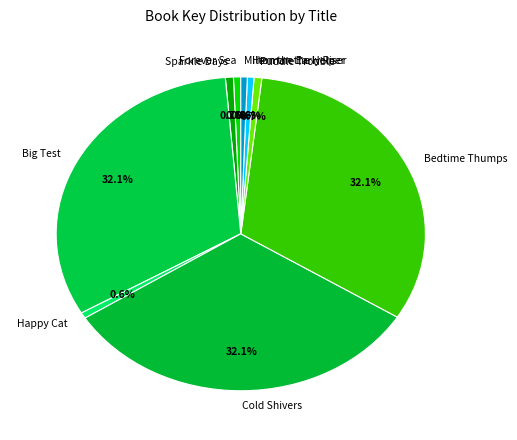

Combined, do Herman the Helper and Milton the Early Riser account for over 50%?

No